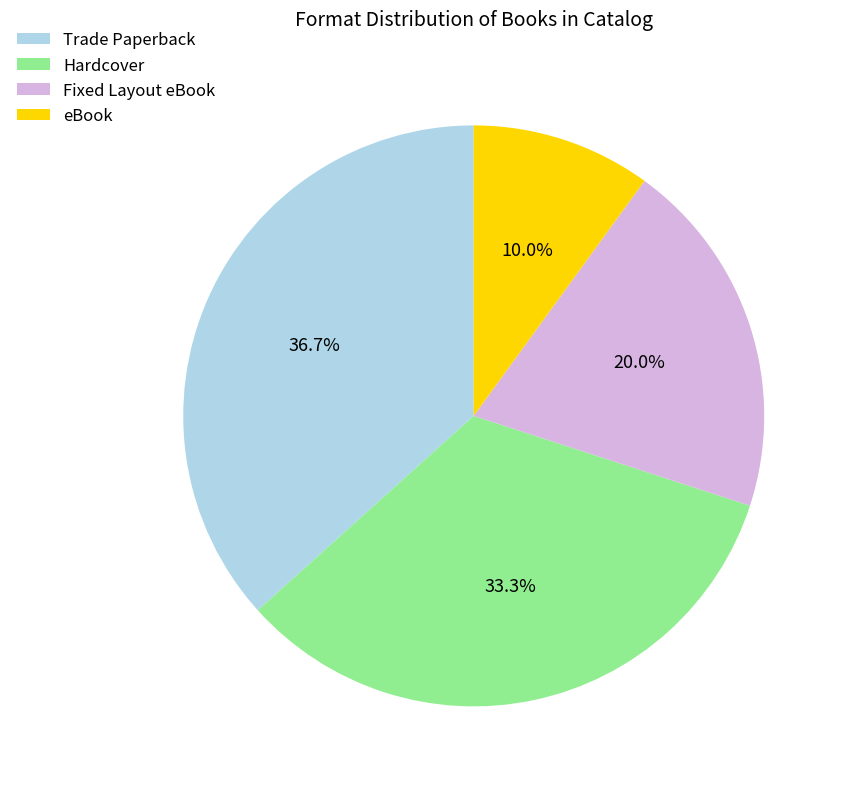

Is it true that Trade Paperback is 49% of the pie?

False